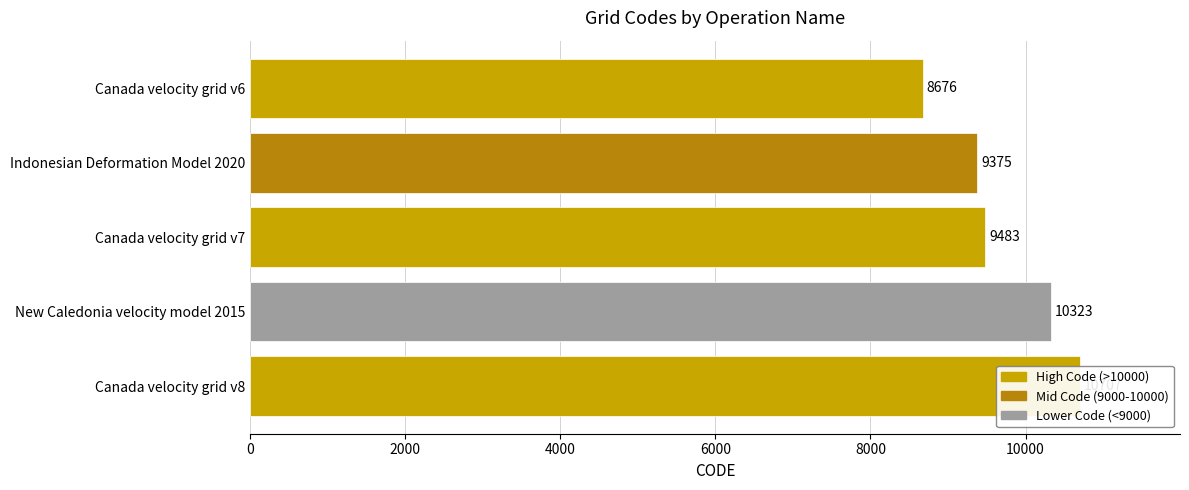

What is the maximum value shown in the chart?

10707